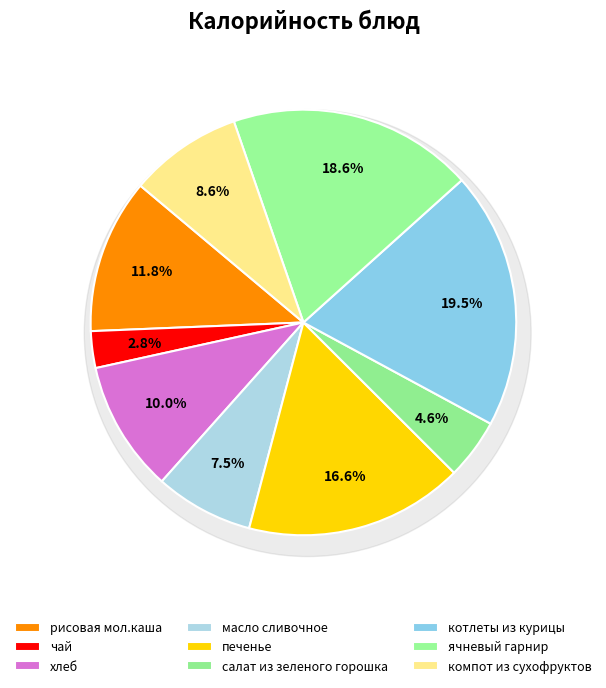

Is there any slice that represents more than half of the pie?

No